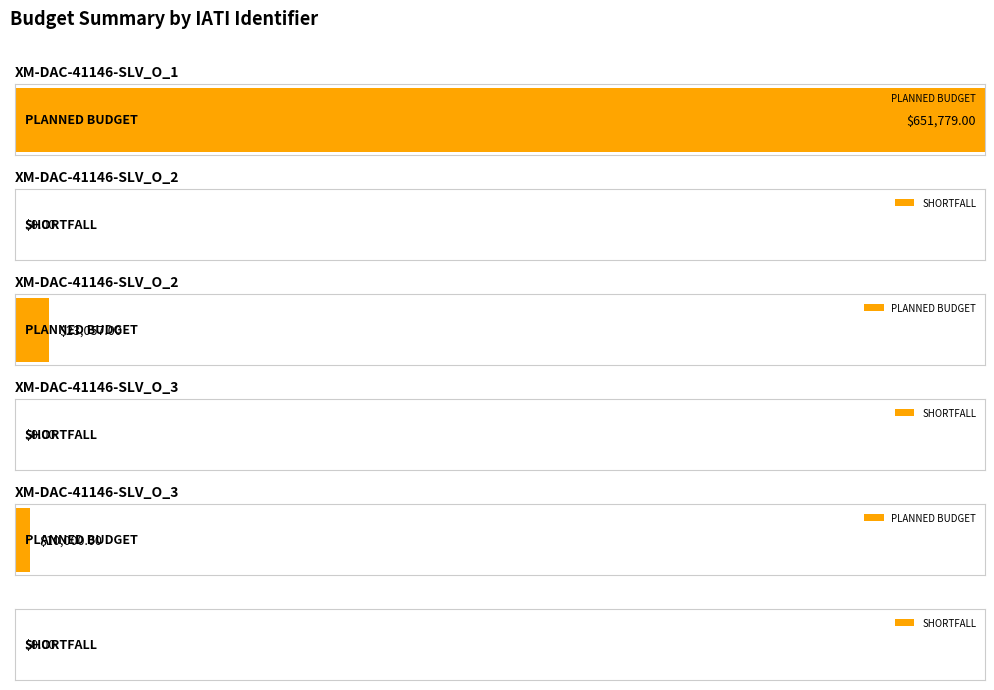

Rank the categories by PLANNED BUDGET value from lowest to highest.

XM-DAC-41146-SLV_O_3, XM-DAC-41146-SLV_O_2, XM-DAC-41146-SLV_O_1